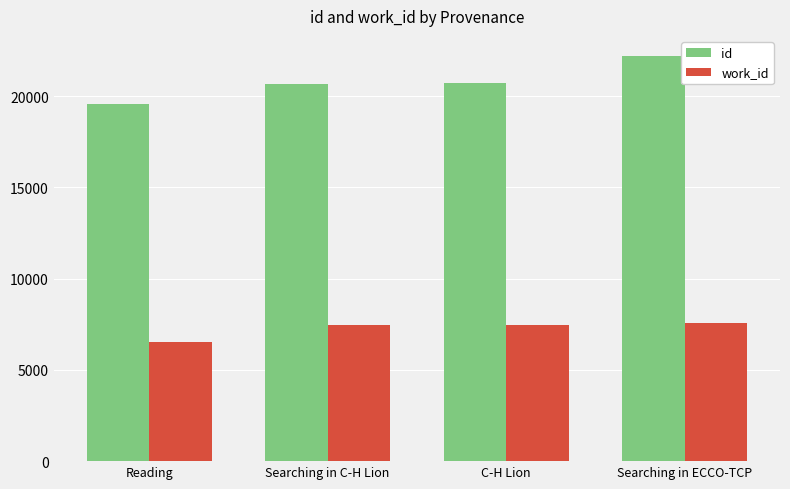

What are all the series names shown in the legend?

id, work_id